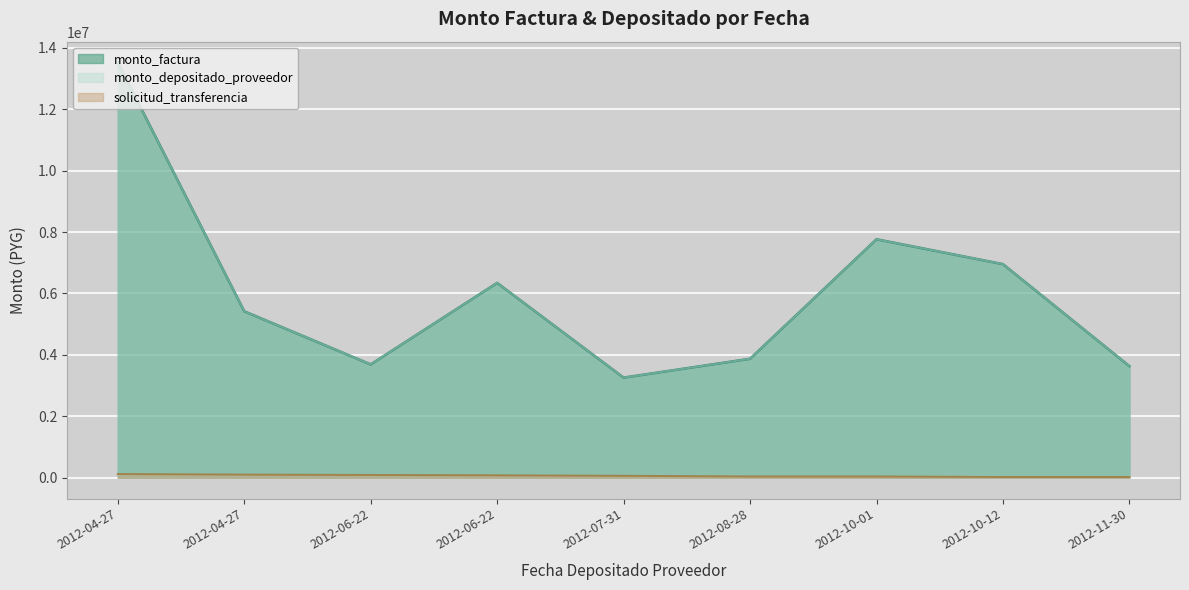

What is the sum of the monto_depositado_proveedor values at 2012-10-12 and 2012-11-30?

10589000